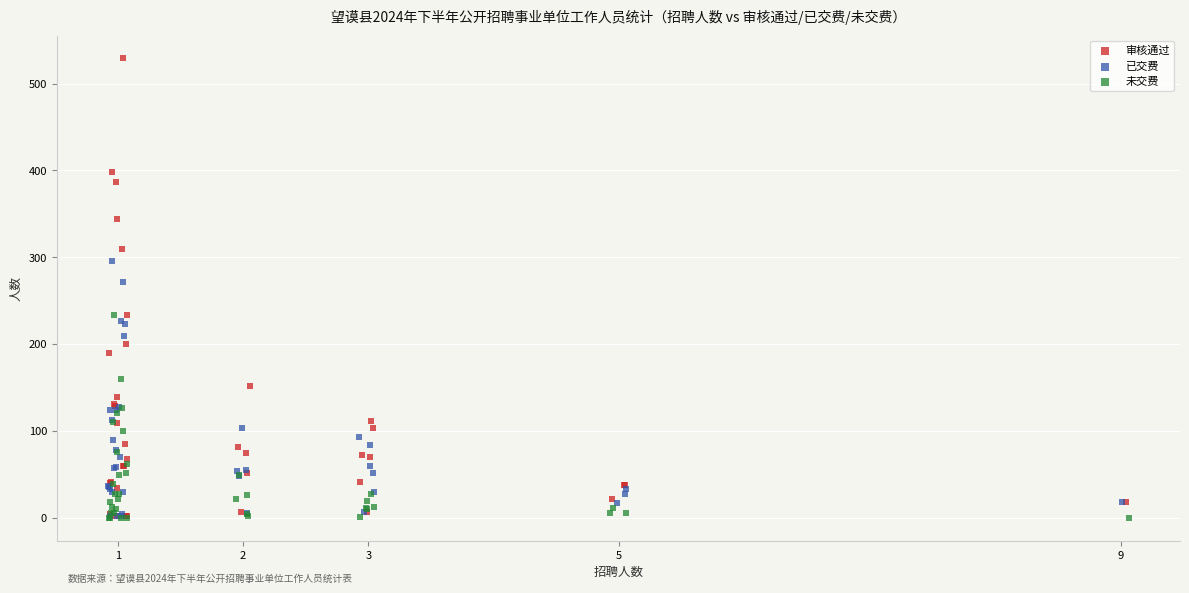

What are all the series names shown in the legend?

审核通过, 已交费, 未交费